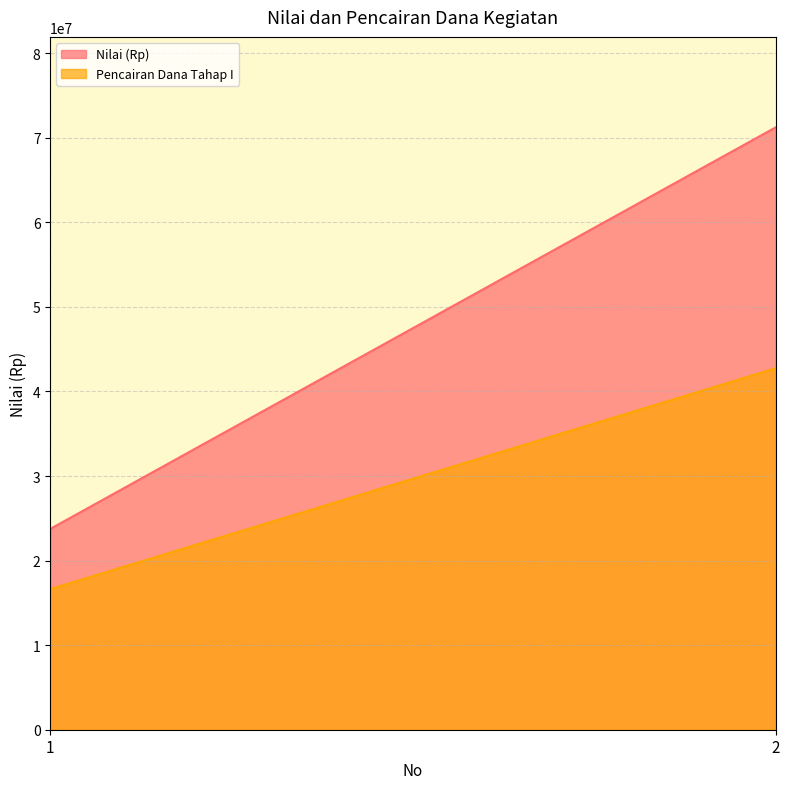

Is it true that Nilai (Rp) equals 23750000 at 1?

True